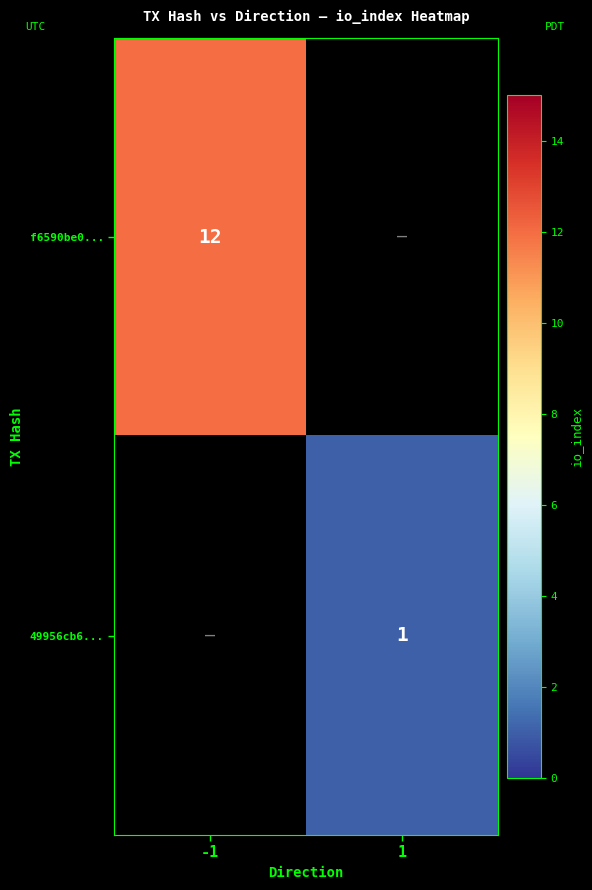

The 49956cb6... series shows 1 at 1. True or false?

True